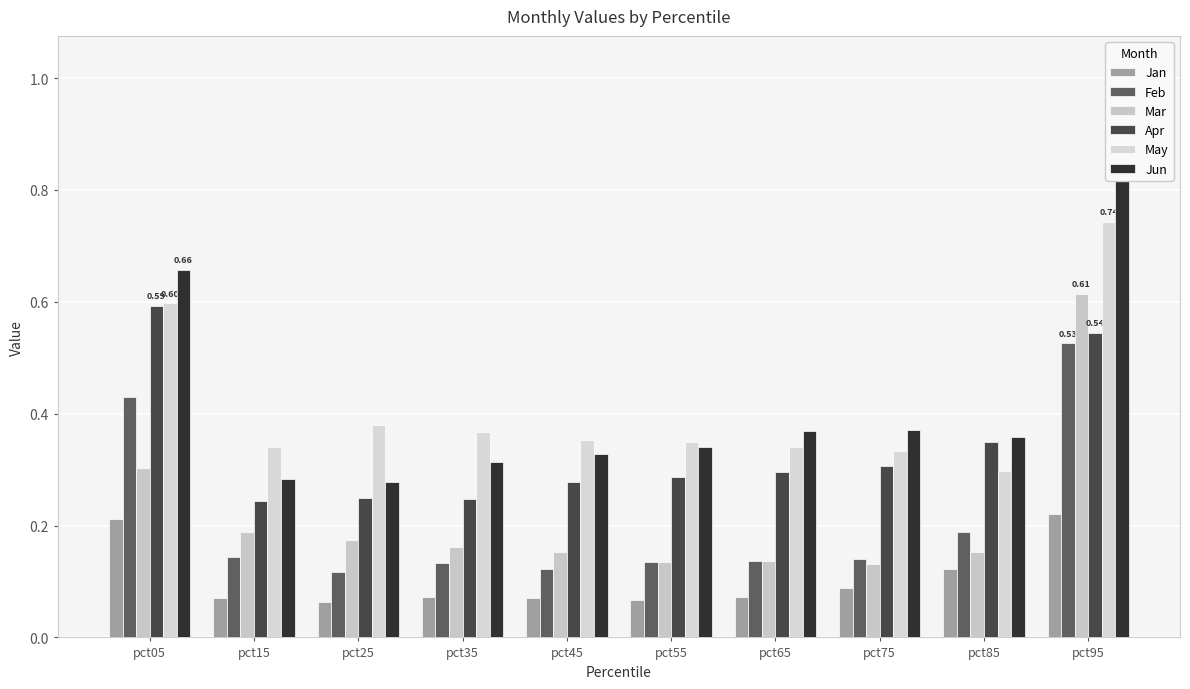

True or false: Feb has a value of 0.0 at pct25.

False